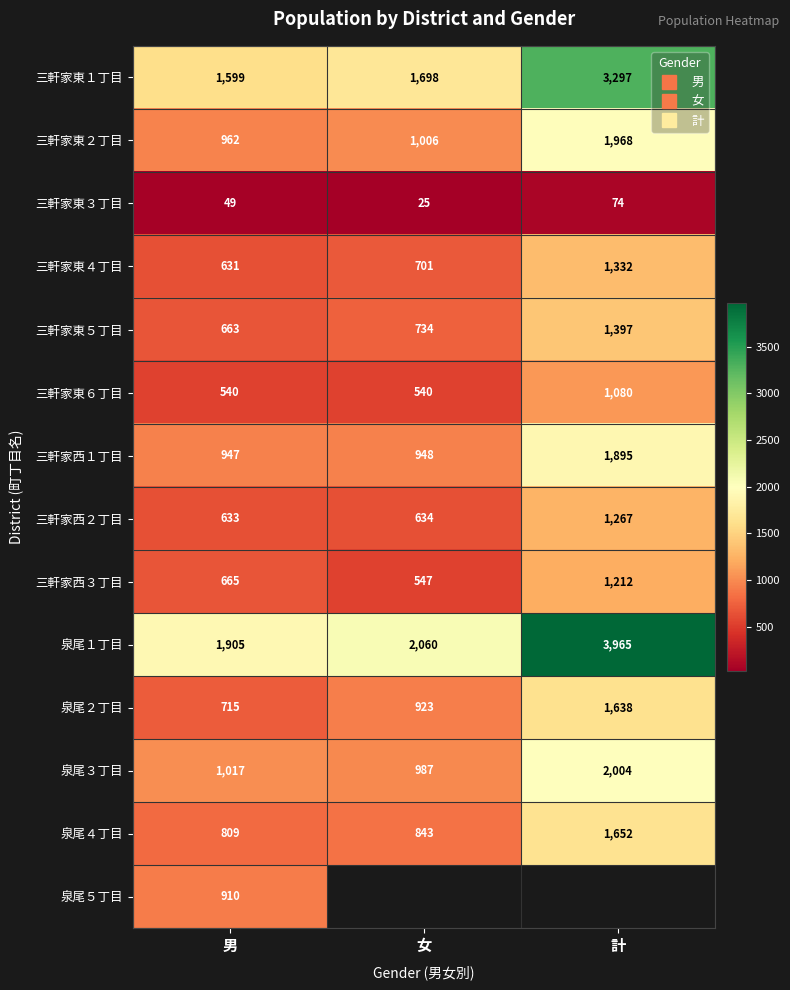

Which series has the largest range (max minus min)?

泉尾１丁目